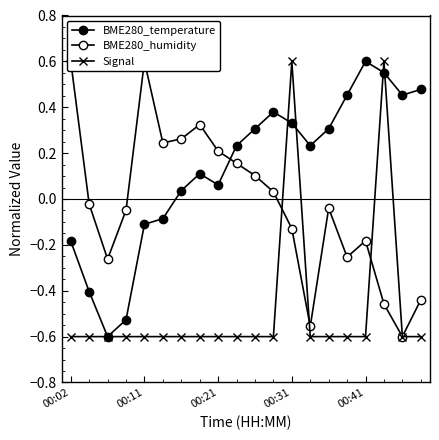

What is the sum of the BME280_temperature values at 17 and 15?

1.0